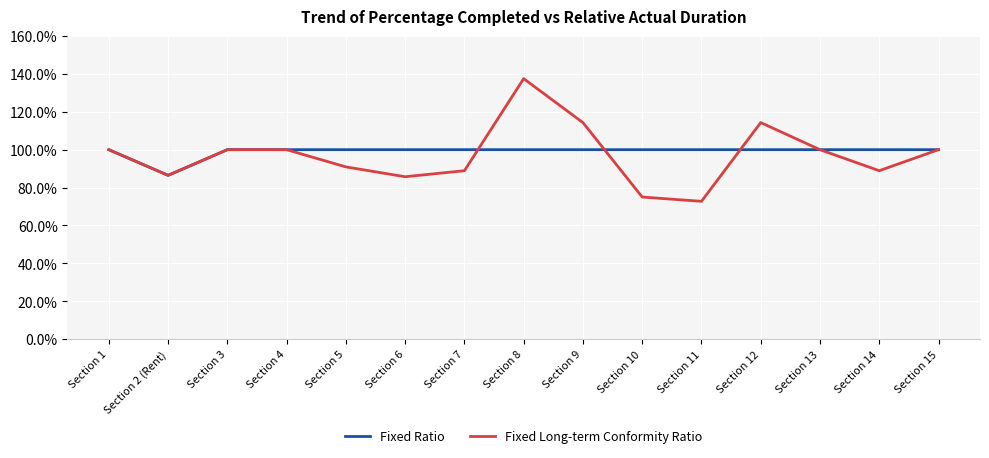

What is the approximate value of Fixed Long-term Conformity Ratio at Section 10?

75.0